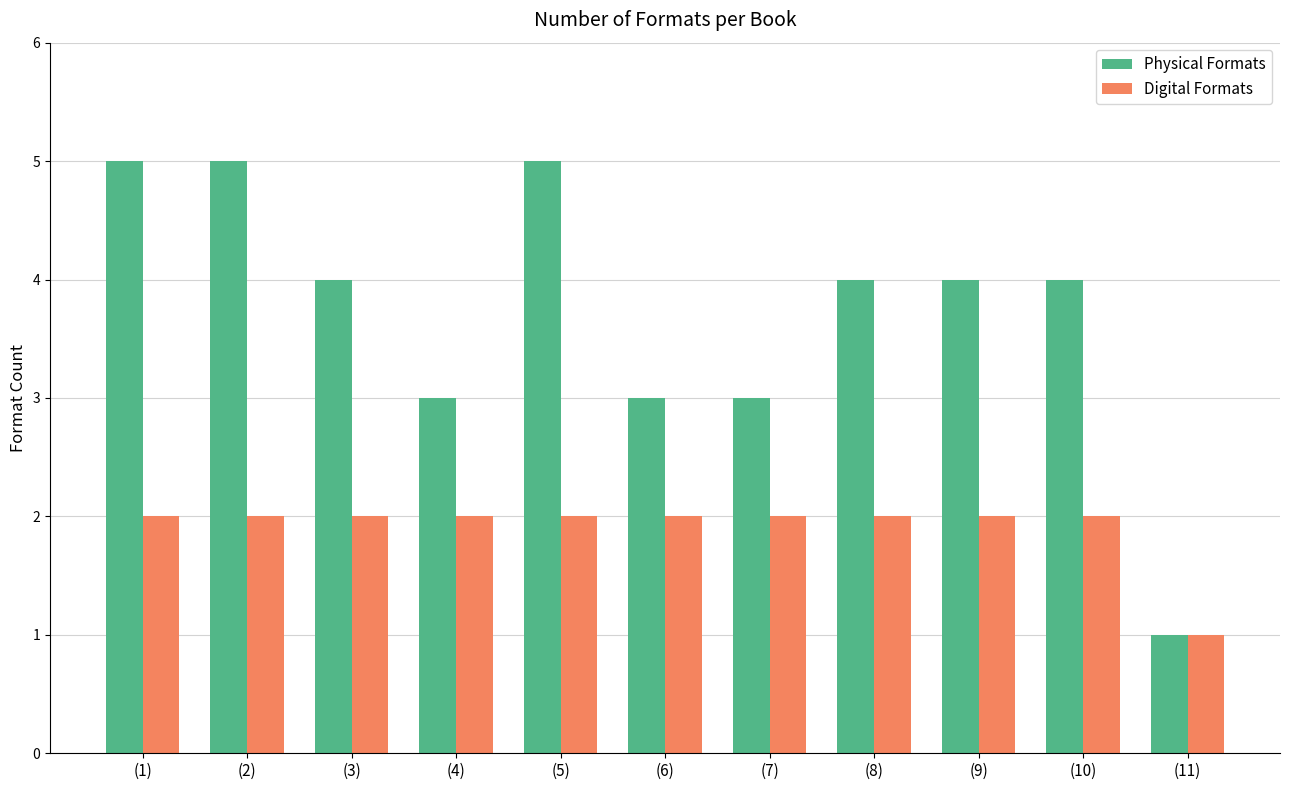

Reading left to right, what are all the values shown in this chart?

Physical Formats: (1)=5	(2)=5	(3)=4	(4)=3	(5)=5	(6)=3	(7)=3	(8)=4	(9)=4	(10)=4	(11)=1
Digital Formats: (1)=2	(2)=2	(3)=2	(4)=2	(5)=2	(6)=2	(7)=2	(8)=2	(9)=2	(10)=2	(11)=1